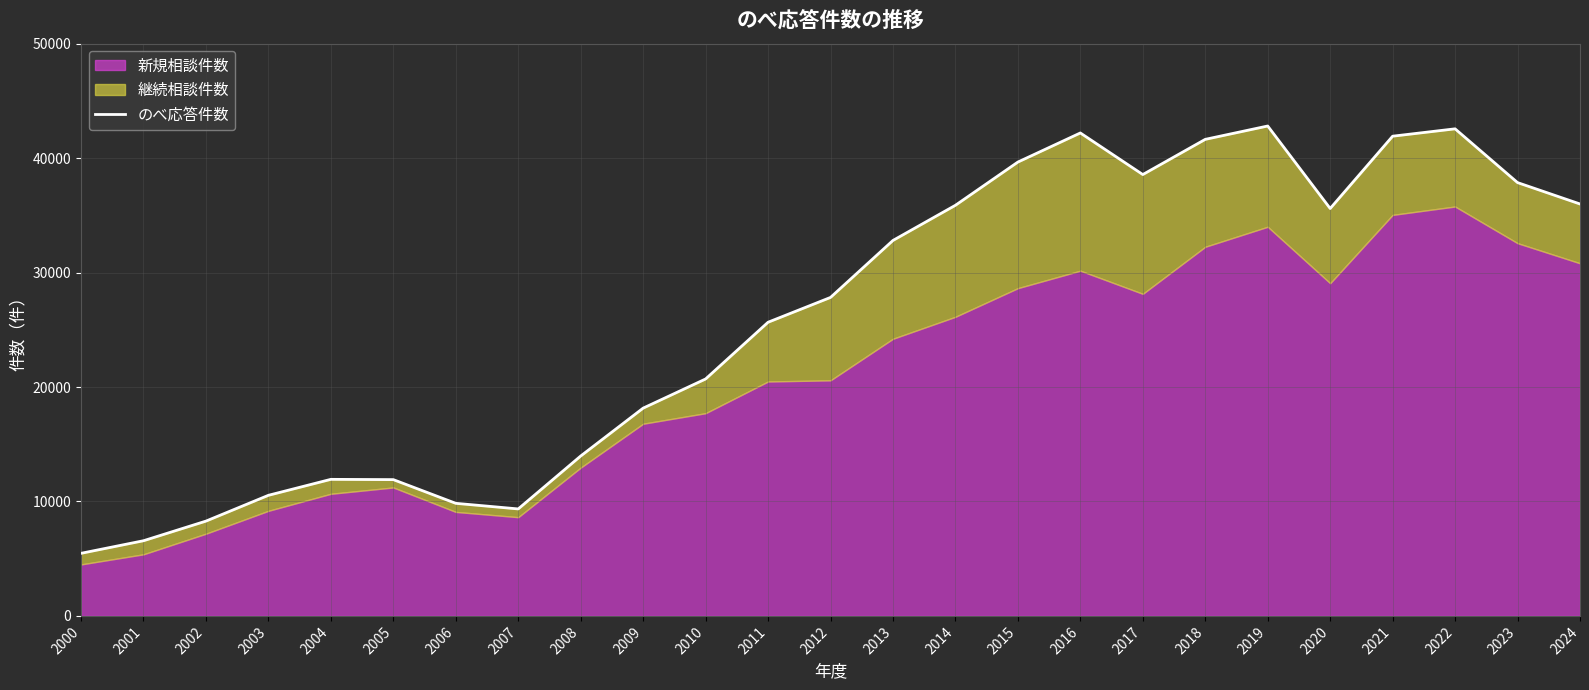

How many data points are above 27827?

12